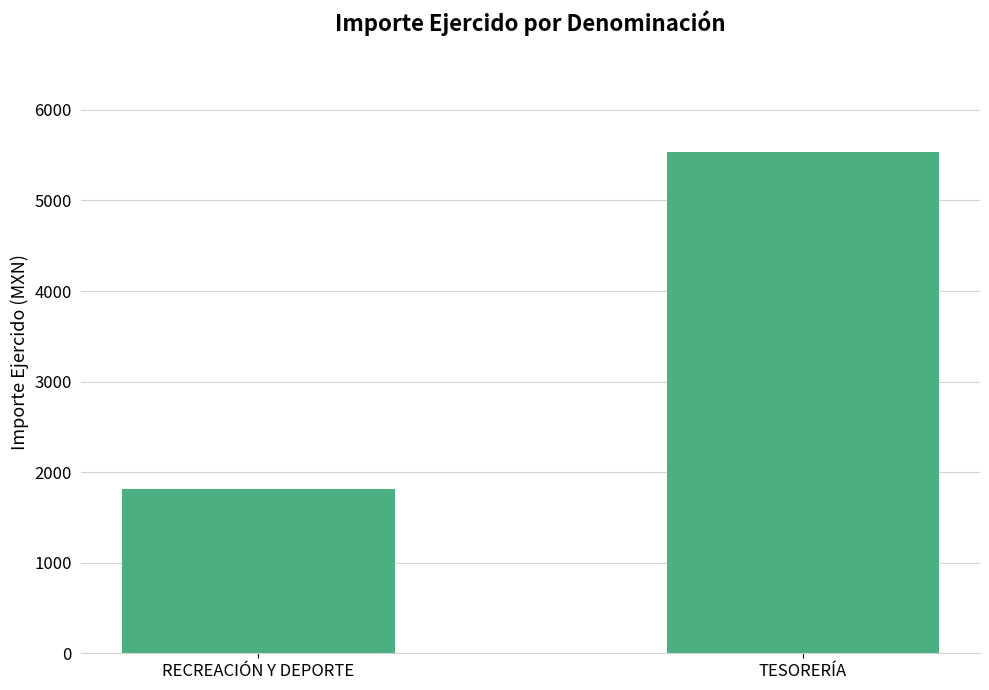

Which label corresponds to the smallest value in the chart?

RECREACIÓN Y DEPORTE